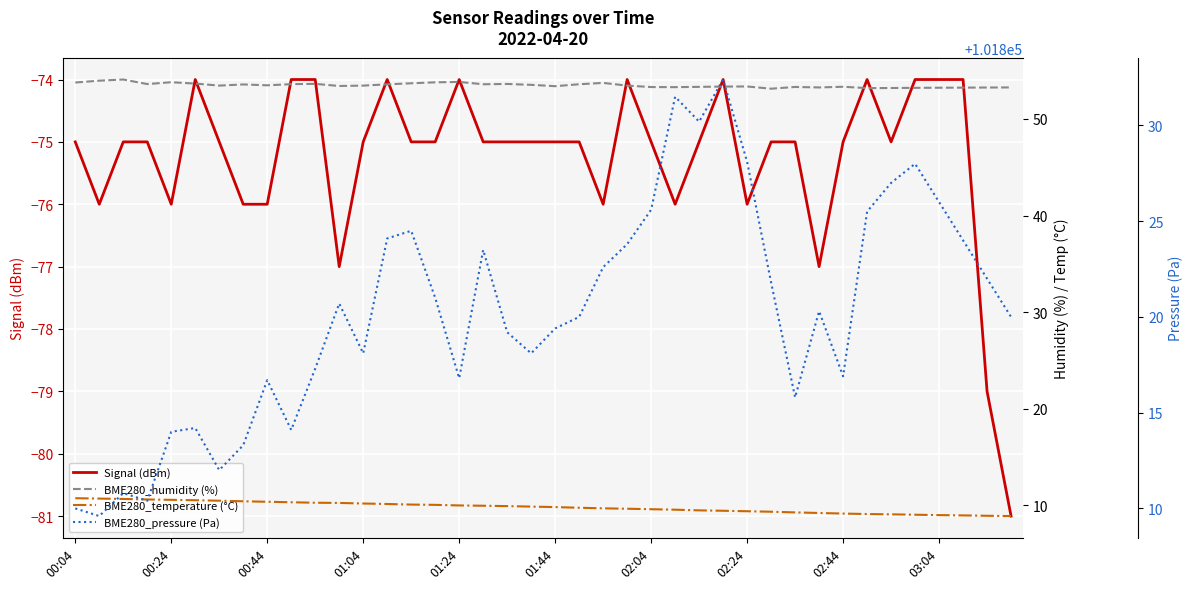

What is the minimum value for Signal (dBm)?

-81